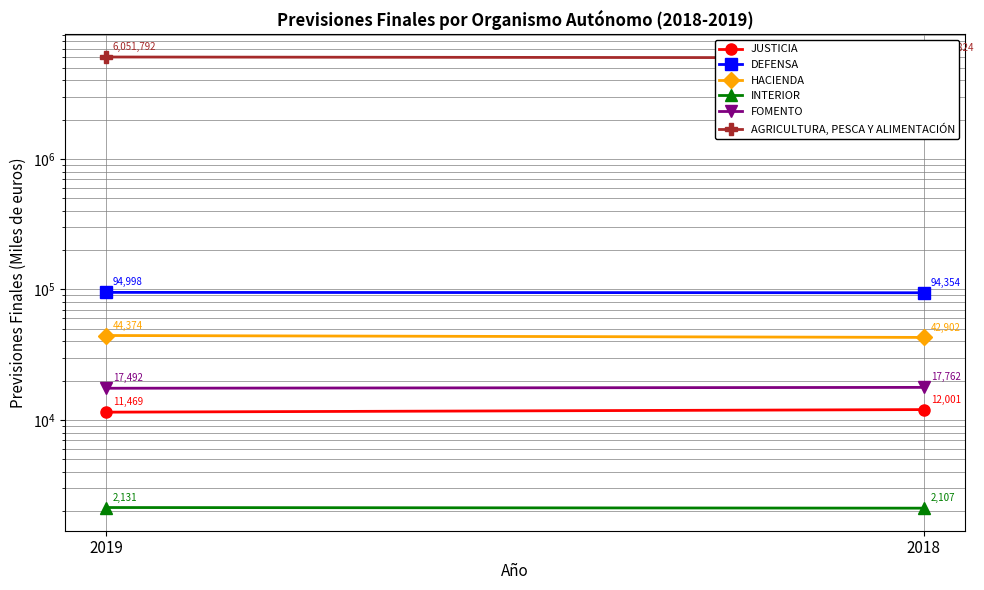

Rank the series at 2019 from lowest to highest value.

INTERIOR, JUSTICIA, FOMENTO, HACIENDA, DEFENSA, AGRICULTURA, PESCA Y ALIMENTACIÓN